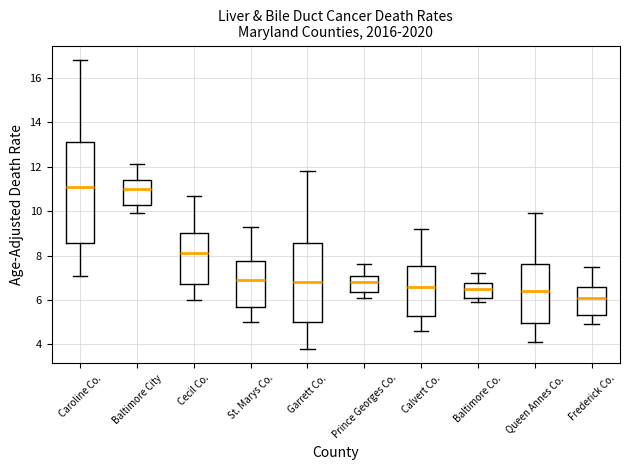

Reading left to right, read every box against the y-axis: the position of its median line, the range the box covers, and the ends of its whiskers. The values are not printed on the chart, so give them approximately, as read against the axis.

Caroline Co.: median 11.2, box 8.6 to 13.0, whiskers 7.2 to 16.8
Baltimore City: median 11.0, box 10.2 to 11.4, whiskers 10.0 to 12.2
Cecil Co.: median 8.2, box 6.8 to 9.0, whiskers 6.0 to 10.8
St. Marys Co.: median 7.0, box 5.6 to 7.8, whiskers 5.0 to 9.4
Garrett Co.: median 6.8, box 5.0 to 8.6, whiskers 3.8 to 11.8
Prince Georges Co.: median 6.8, box 6.4 to 7.0, whiskers 6.2 to 7.6
Calvert Co.: median 6.6, box 5.4 to 7.6, whiskers 4.6 to 9.2
Baltimore Co.: median 6.6, box 6.2 to 6.8, whiskers 6.0 to 7.2
Queen Annes Co.: median 6.4, box 5.0 to 7.6, whiskers 4.2 to 10.0
Frederick Co.: median 6.2, box 5.4 to 6.6, whiskers 5.0 to 7.6